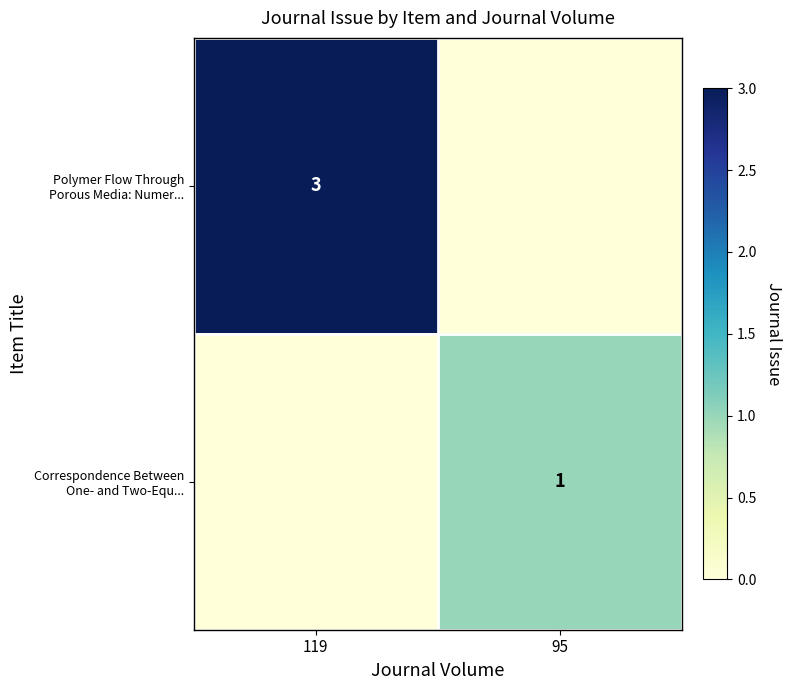

The Correspondence Between One- and Two-Equ... series shows 1 at 119. True or false?

False